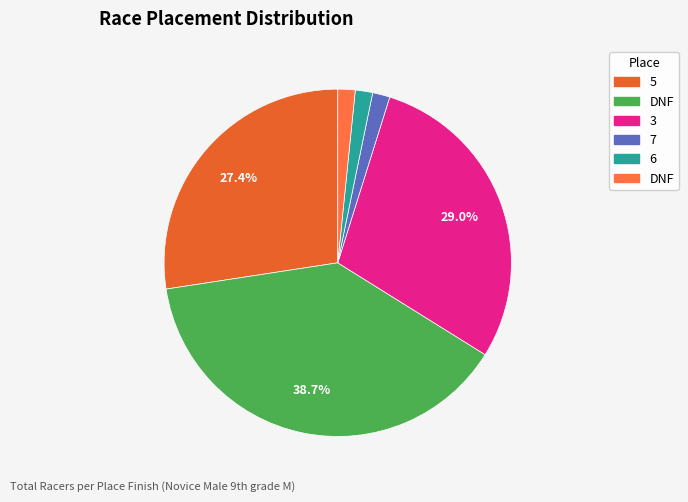

Rank the categories by value from highest to lowest.

DNF, 3, 5, 7, 6, DNF